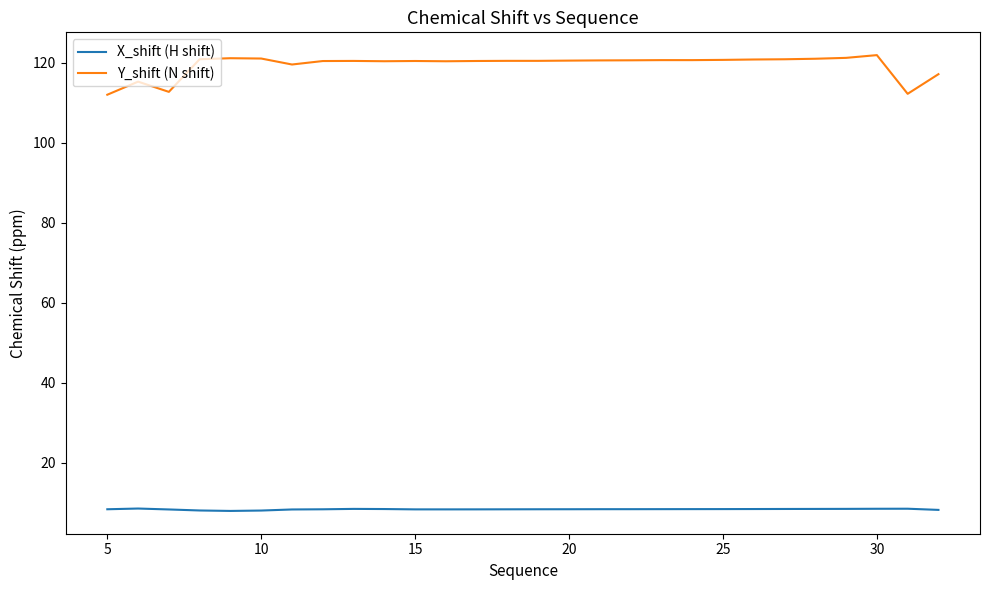

What is the maximum value for X_shift (H shift)?

8.5